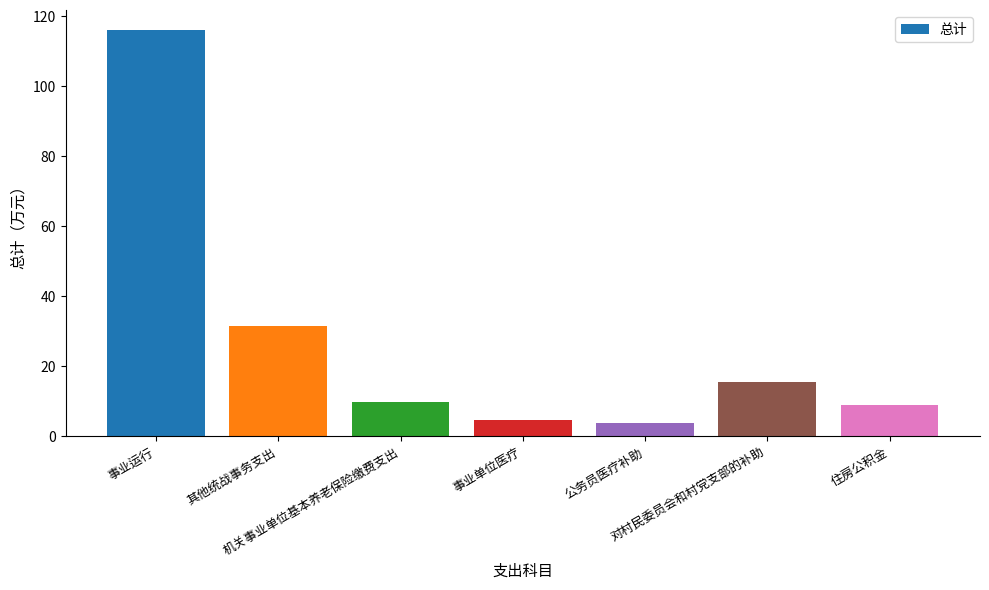

What is the sum of all values?

190.5